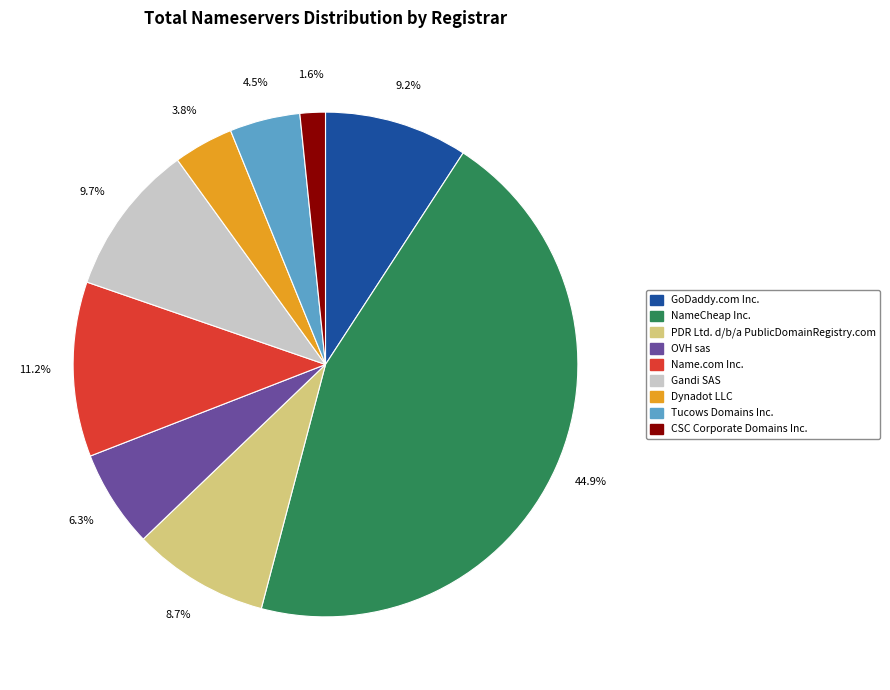

Approximately how many times larger is the value at Tucows Domains Inc. compared to GoDaddy.com Inc.?

0.5